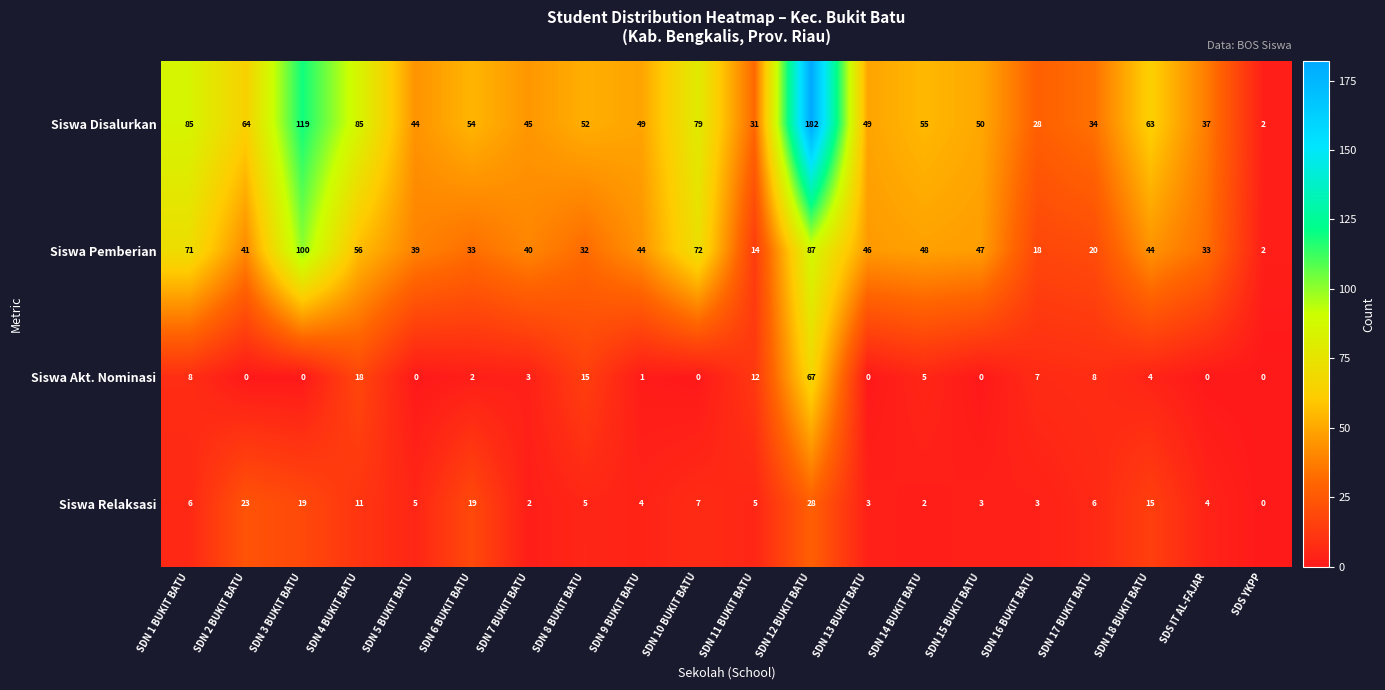

What is the difference between the highest and lowest values at SDN 18 BUKIT BATU?

59